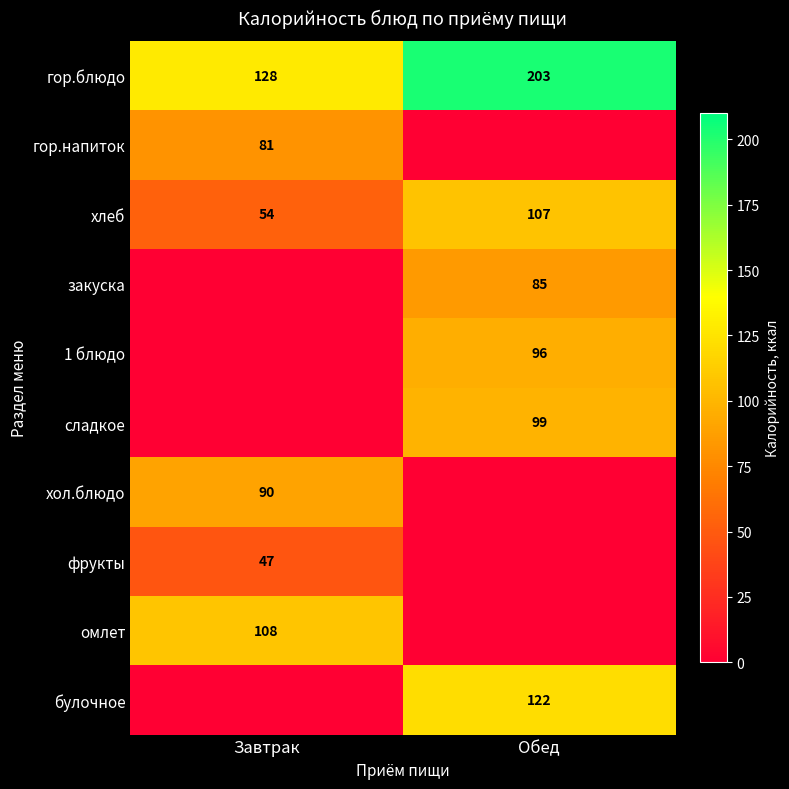

Read the хлеб value at Обед, to the nearest 10.

110